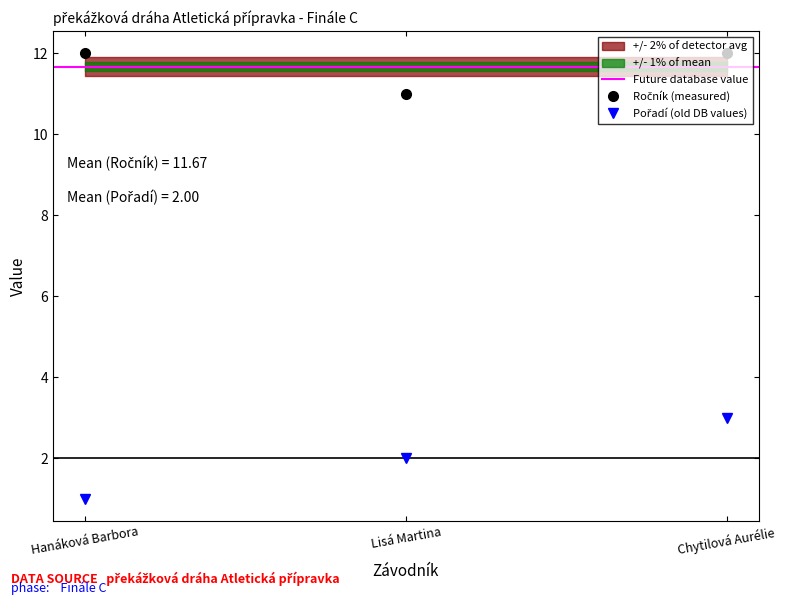

How many data points does each series have?

3